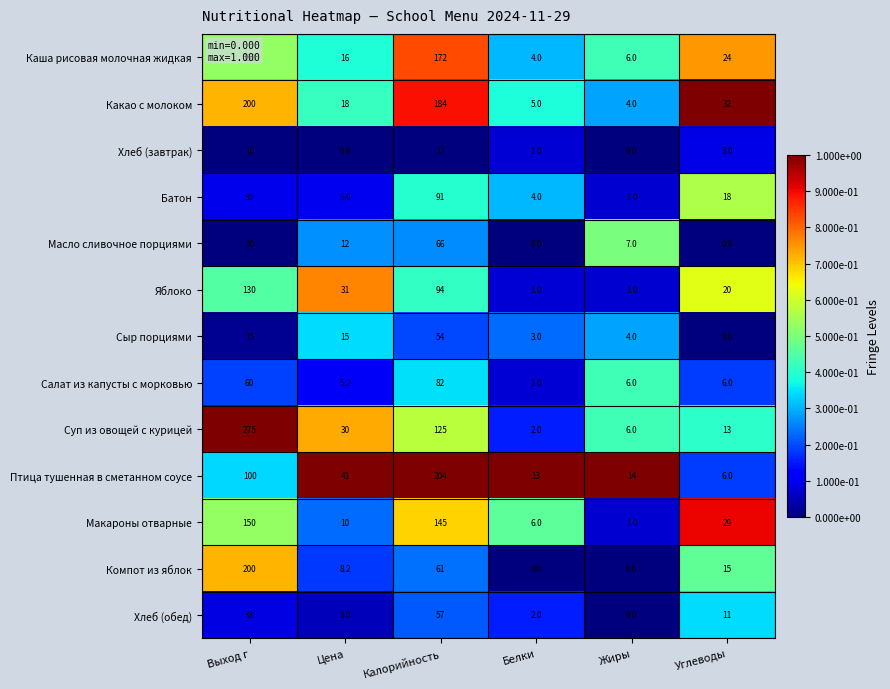

What is the sum of all Яблоко values?

277.0